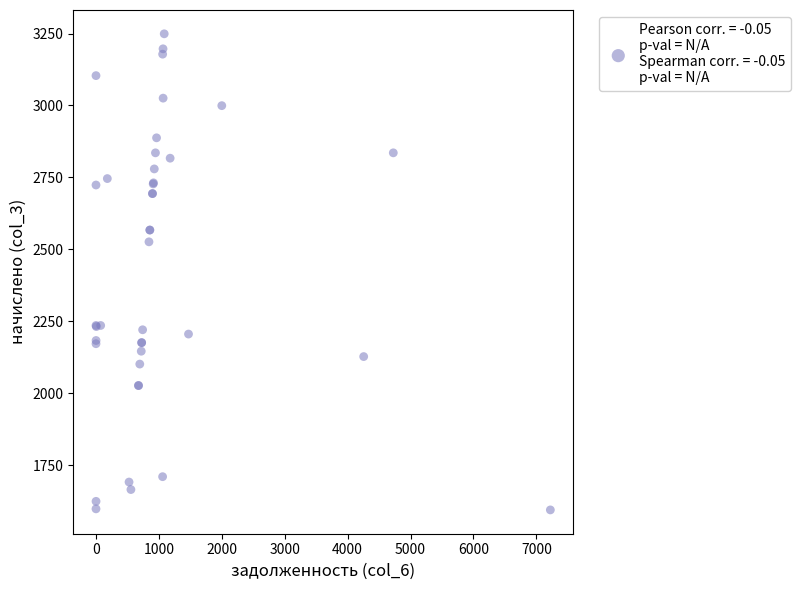

What Y value in the scatter plot is closest to 2421?

2526.2